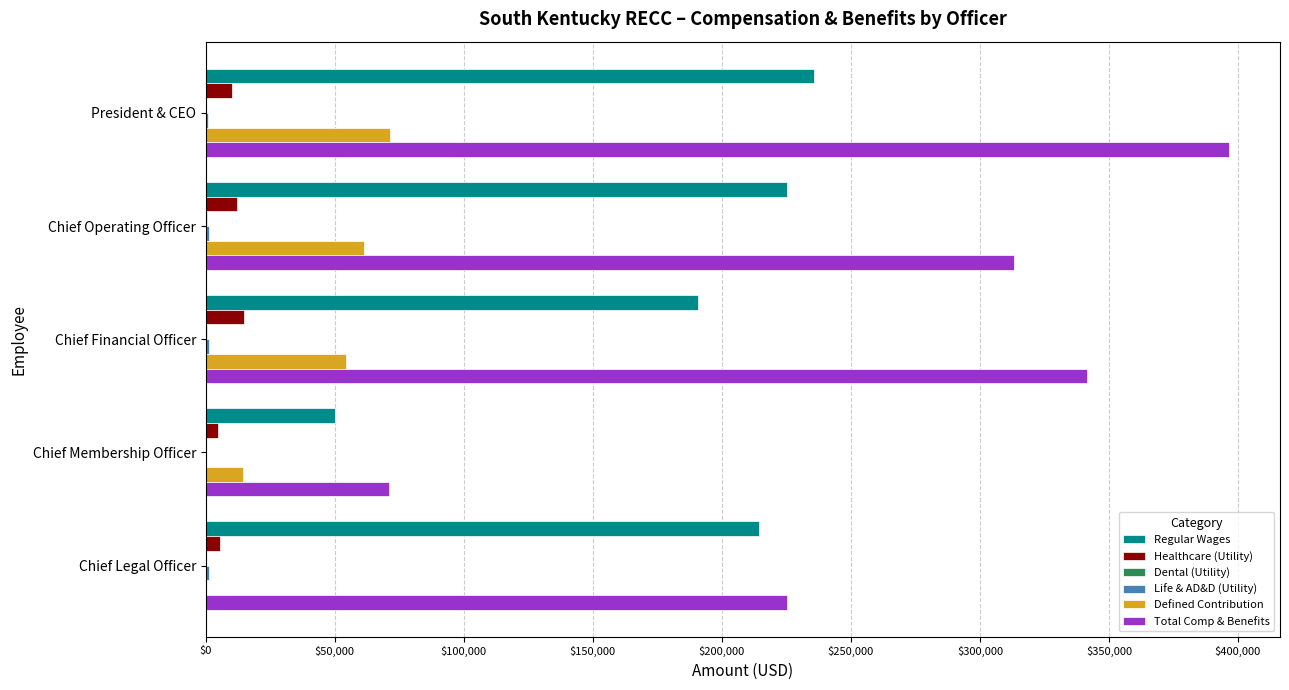

At which category is the sum across all series the highest?

President & CEO